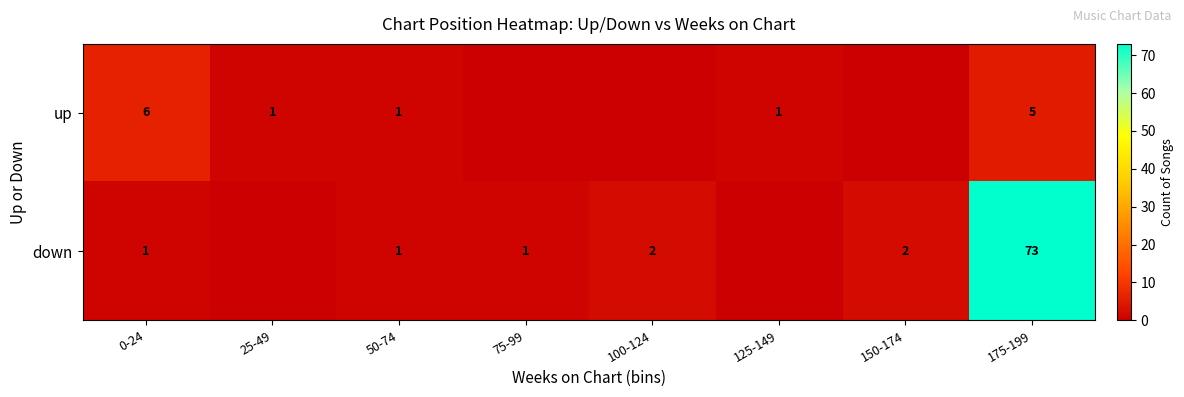

What is the difference between the highest and lowest values at 175-199?

68